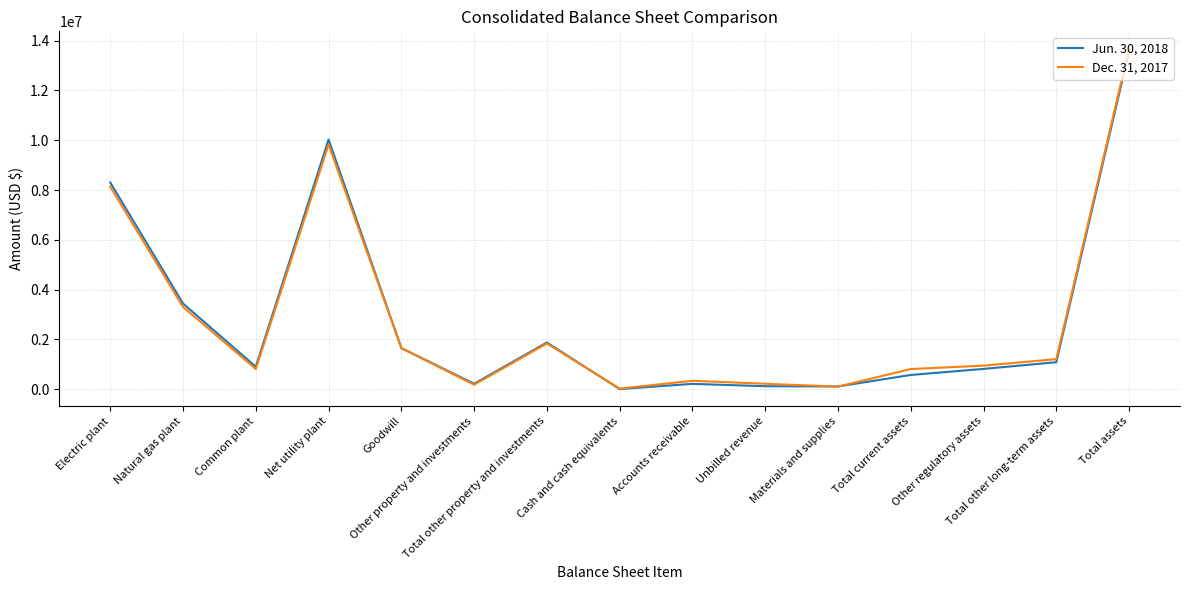

Where does the Dec. 31, 2017 series first go above 948532?

Electric plant